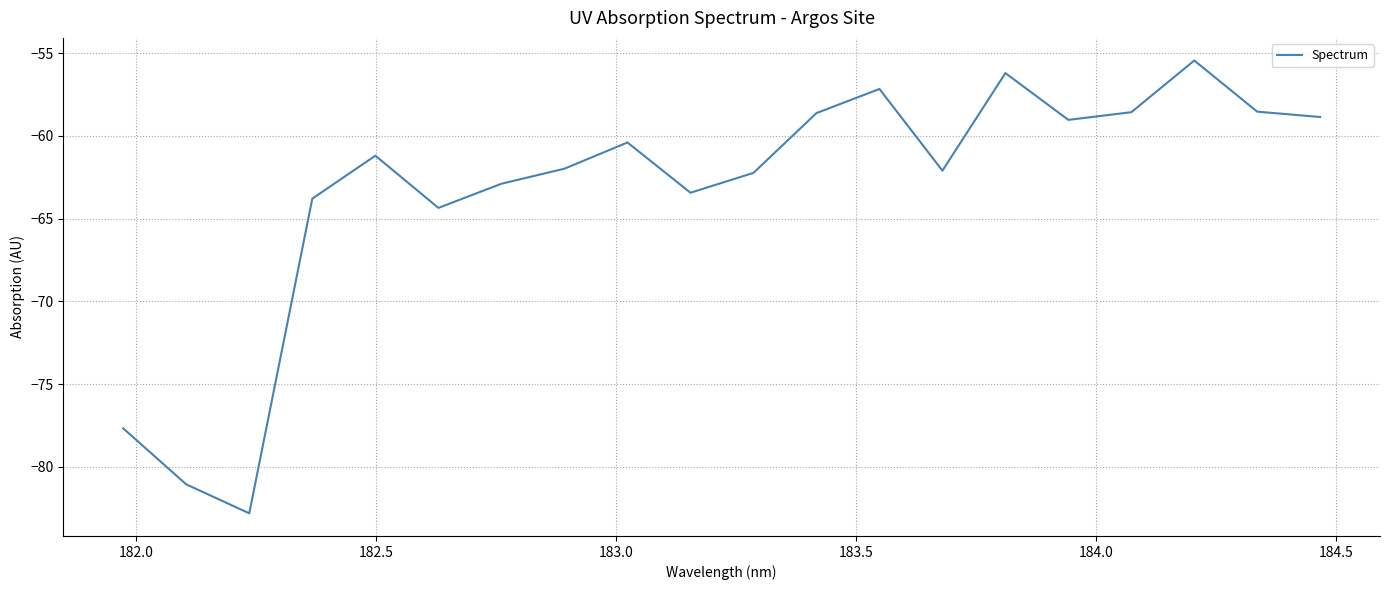

What is the difference between the maximum and minimum values?

27.4